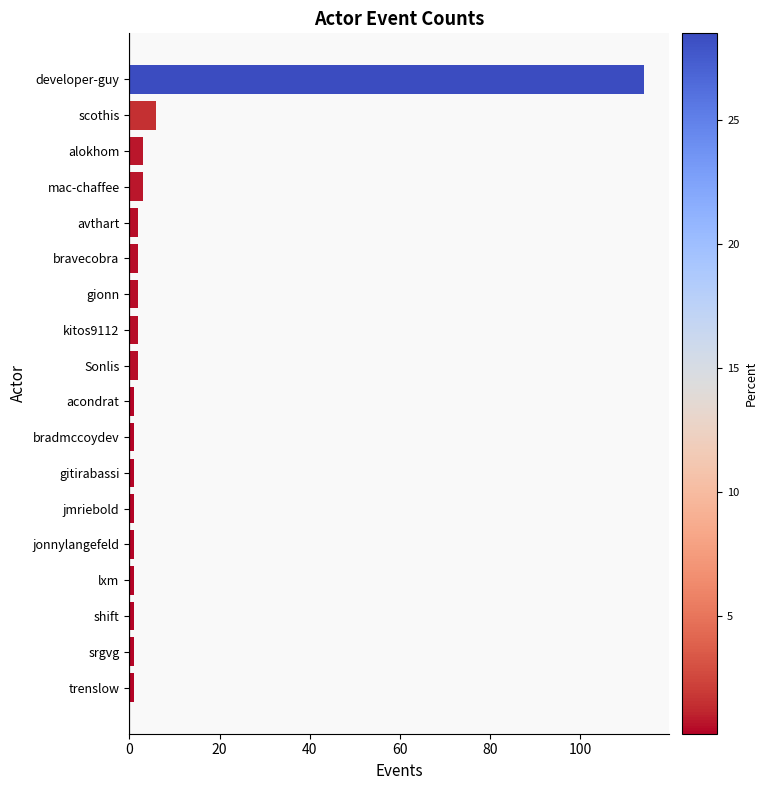

What is the greatest value displayed?

114